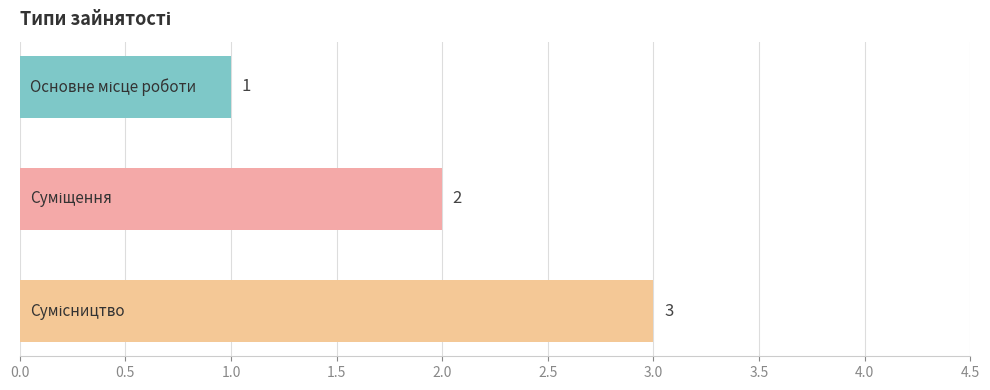

What is the maximum value shown in the chart?

3